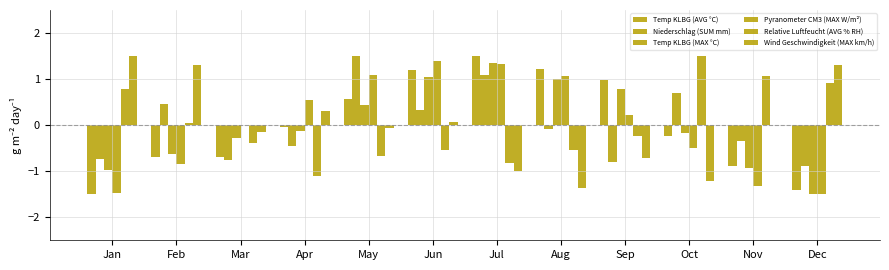

How many groups of bars are there?

12